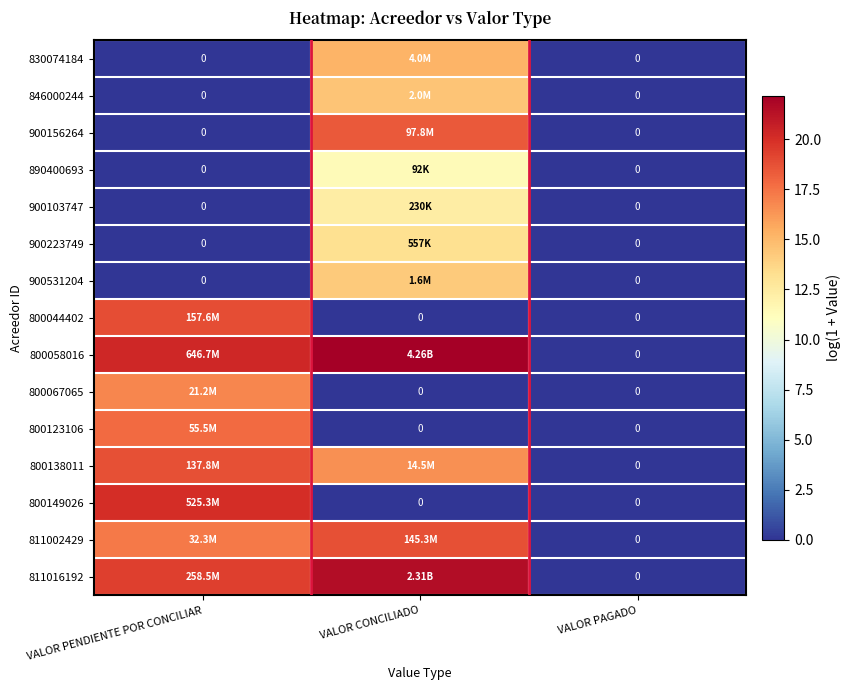

How many categories are shown in the chart?

3